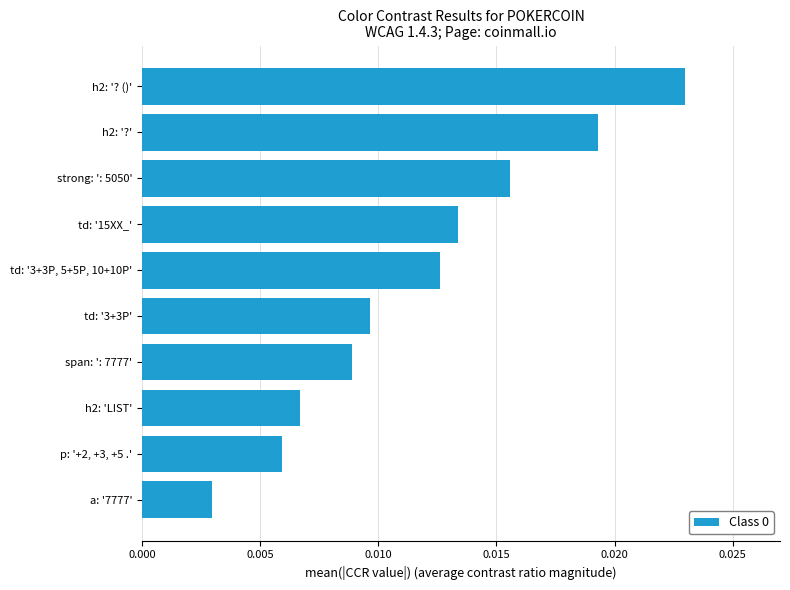

How many data points does each series have?

10